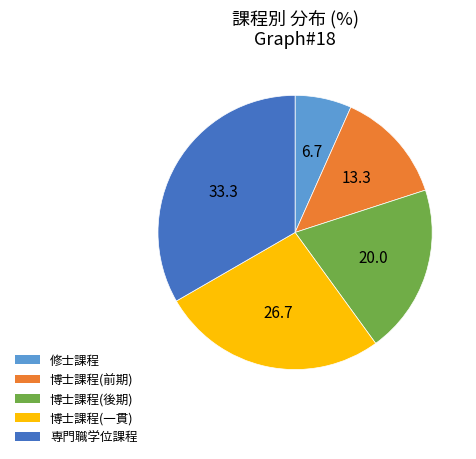

Does 博士課程(一貫) account for over 50% of the chart?

No